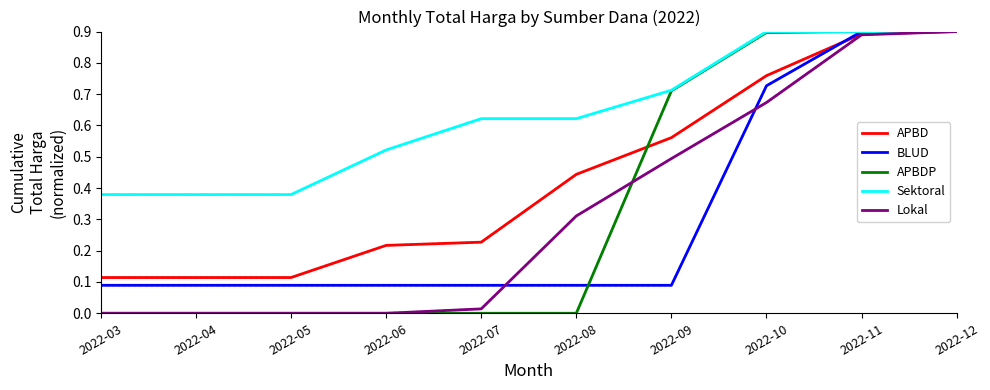

Which series changed the most between 2022-06 and 2022-11?

APBDP